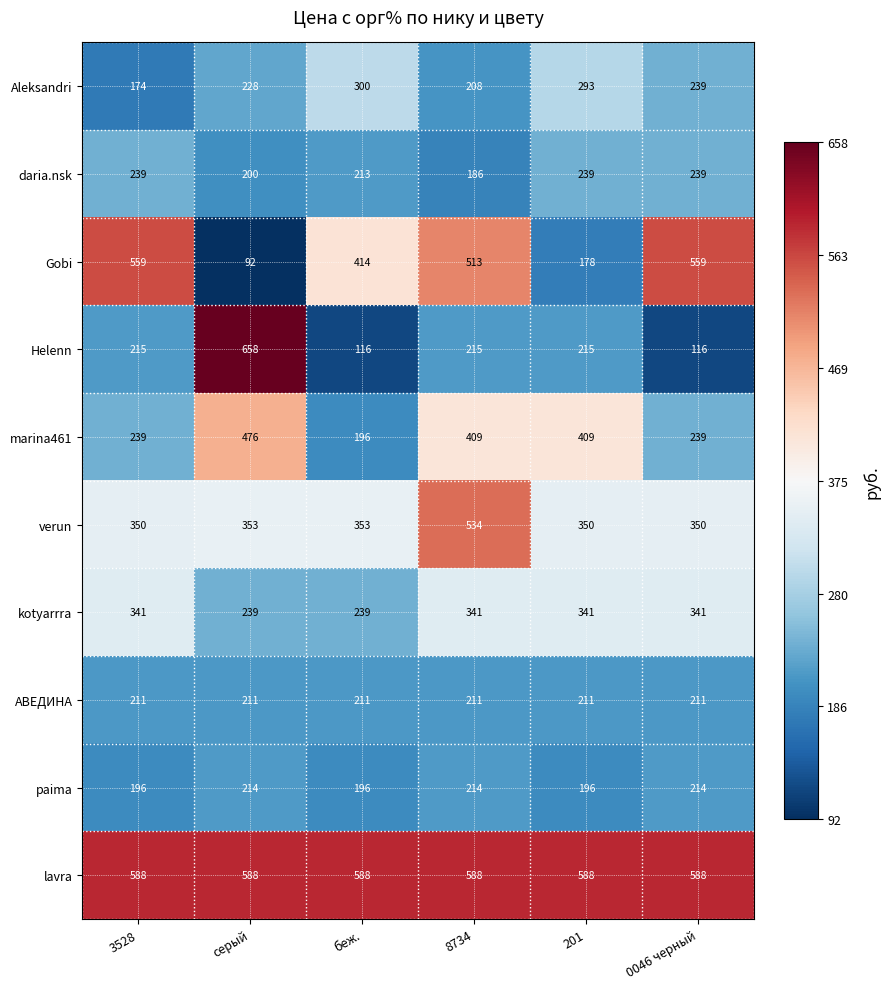

How many daria.nsk values are between 200 and 239?

5